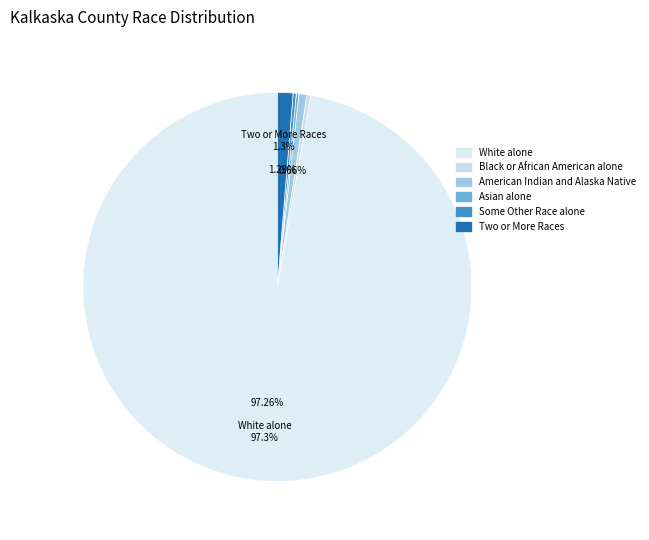

Which has a higher value, American Indian and Alaska Native or White alone?

White alone